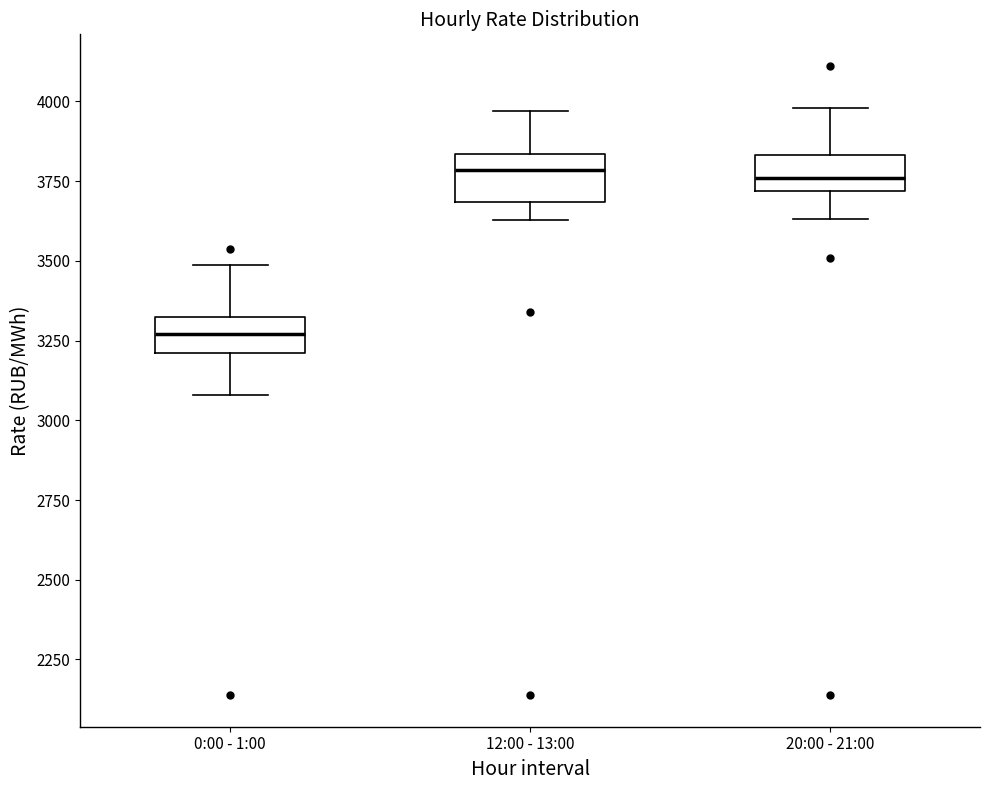

Reading left to right, transcribe this box plot: for each box, give where its median line is, the range the box spans, and where its two whiskers end, as read against the y-axis. The values are not printed on the chart, so give them approximately, as read against the axis.

0:00 - 1:00: median 3250, box 3200 to 3350, whiskers 3100 to 3500
12:00 - 13:00: median 3800, box 3700 to 3850, whiskers 3650 to 3950
20:00 - 21:00: median 3750, box 3700 to 3850, whiskers 3650 to 4000